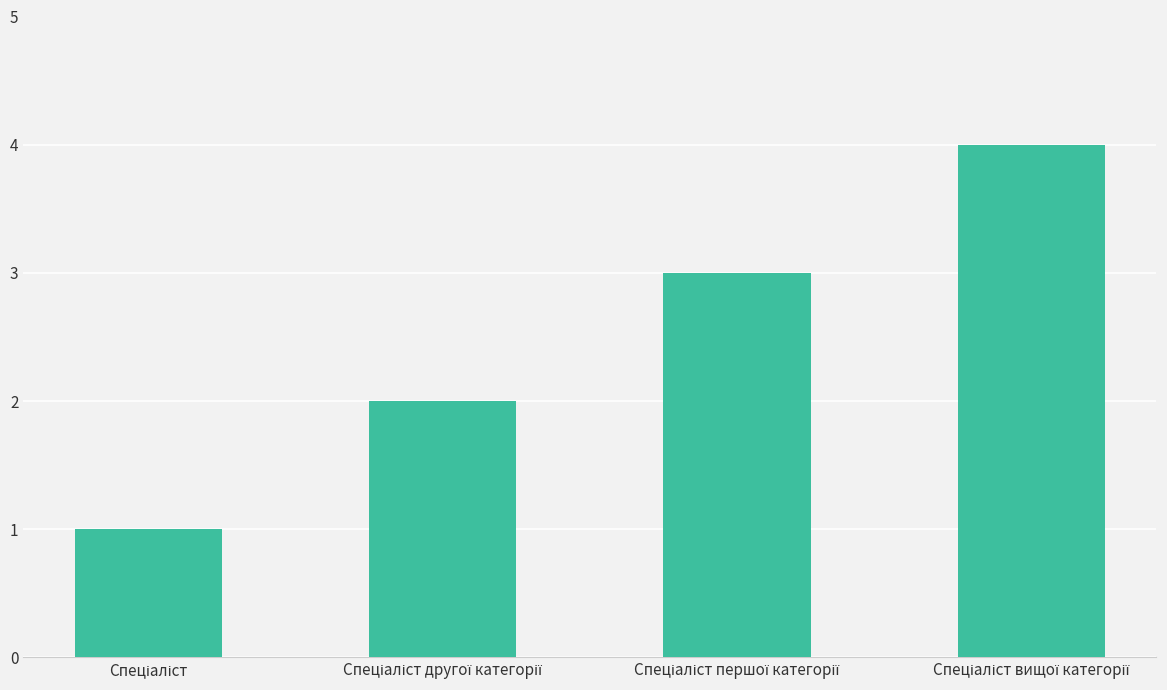

What is the difference between the maximum and minimum values?

3